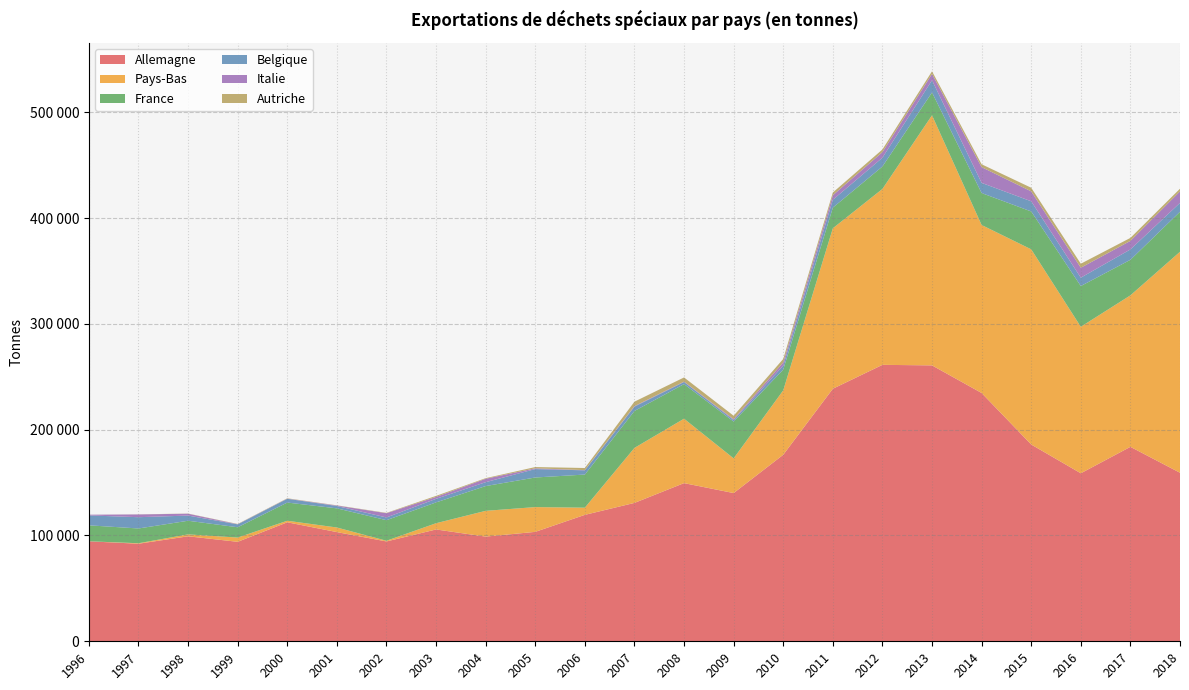

Reading right to left, extract all data points from this chart.

Allemagne: 2018=159300	2017=183800	2016=158800	2015=186000	2014=234700	2013=260800	2012=261300	2011=238700	2010=176300	2009=140100	2008=149500	2007=130800	2006=119500	2005=103430	2004=98950	2003=105700	2002=94370	2001=103210	2000=112480	1999=94020	1998=99230	1997=92210	1996=94500
Pays-Bas: 2018=208900	2017=143200	2016=138500	2015=184500	2014=158800	2013=236400	2012=166300	2011=151700	2010=60900	2009=32800	2008=60900	2007=52000	2006=6800	2005=23420	2004=24360	2003=5910	2002=670	2001=4340	2000=1460	1999=4030	1998=1830	1997=470	1996=30
France: 2018=37800	2017=33600	2016=38500	2015=35800	2014=30200	2013=21600	2012=21200	2011=19500	2010=19600	2009=34800	2008=32700	2007=34900	2006=31300	2005=27980	2004=23410	2003=19670	2002=19430	2001=18100	2000=17200	1999=9740	1998=12880	1997=13960	1996=15080
Belgique: 2018=8400	2017=9800	2016=7900	2015=9600	2014=9600	2013=11500	2012=8300	2011=7400	2010=3800	2009=1400	2008=2000	2007=4100	2006=4000	2005=7950	2004=3670	2003=3380	2002=2560	2001=2220	2000=3570	1999=2730	1998=4880	1997=10660	1996=9360
Italie: 2018=10900	2017=8100	2016=9400	2015=9400	2014=14900	2013=6000	2012=5300	2011=4300	2010=3000	2009=800	2008=300	2007=500	2006=200	2005=720	2004=3250	2003=1820	2002=4040	2001=470	2000=180	1999=150	1998=1780	1997=2610	1996=690
Autriche: 2018=2500	2017=2800	2016=3800	2015=3400	2014=2700	2013=2500	2012=2500	2011=2600	2010=3300	2009=3300	2008=4000	2007=4200	2006=2000	2005=1200	2004=560	2003=980	2002=320	2001=180	2000=280	1999=230	1998=150	1997=80	1996=10